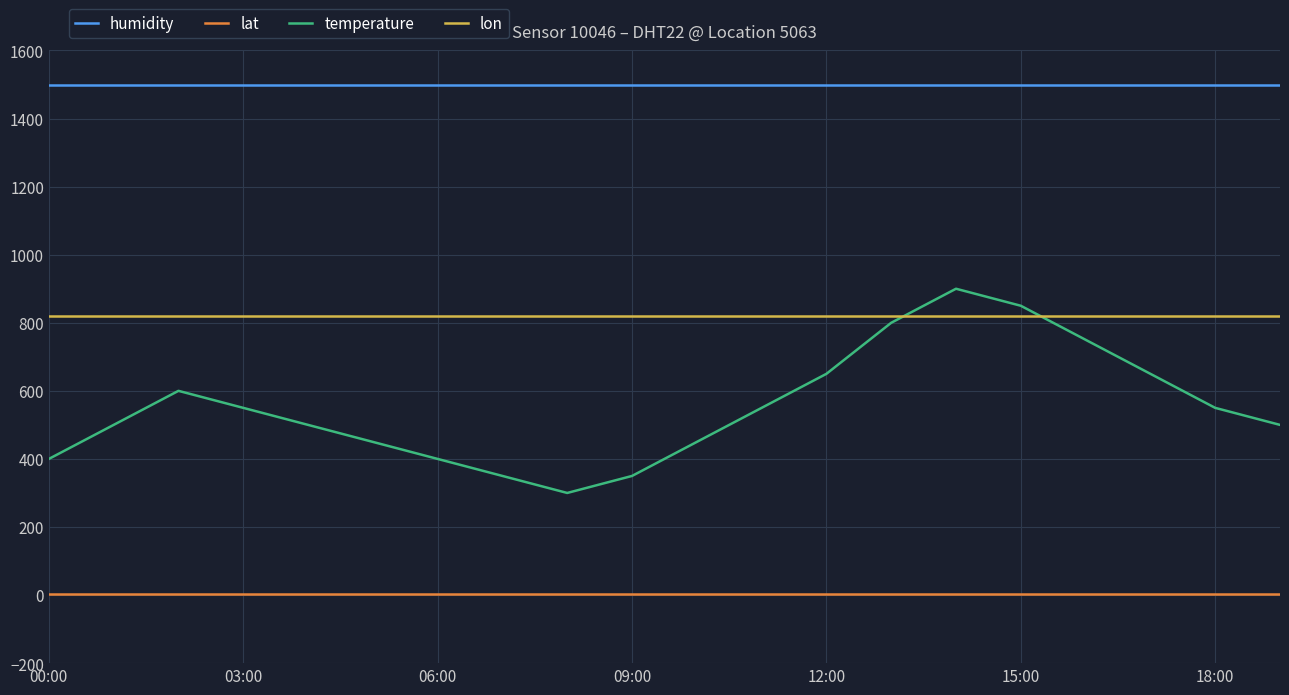

What is the lowest value of the lat series?

2.0